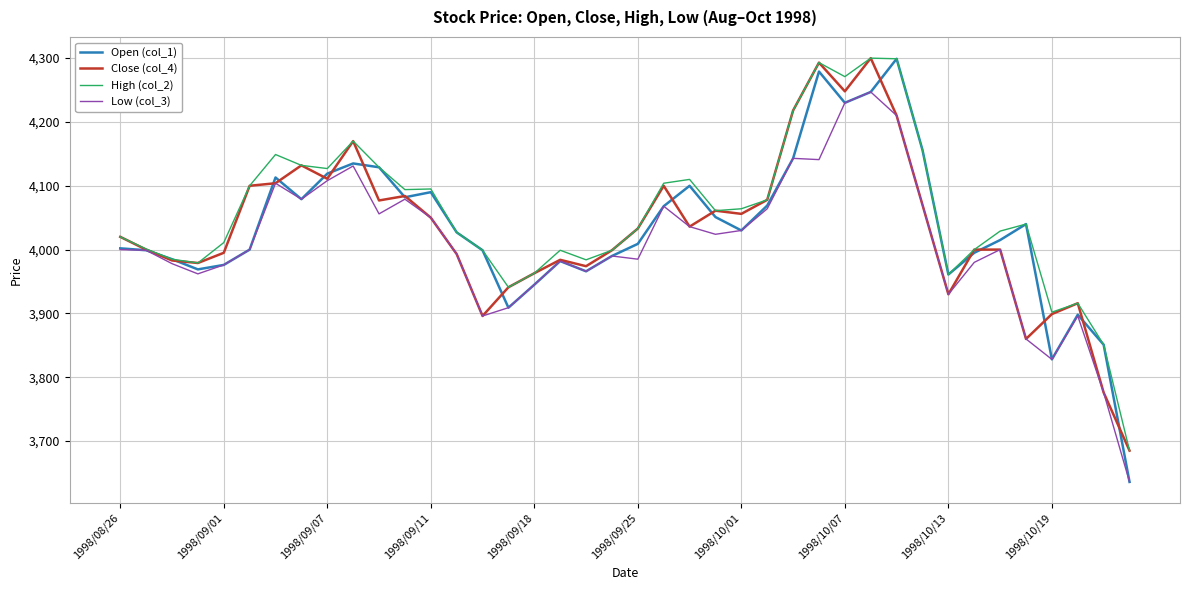

Which series has the widest spread of values?

Open (col_1)